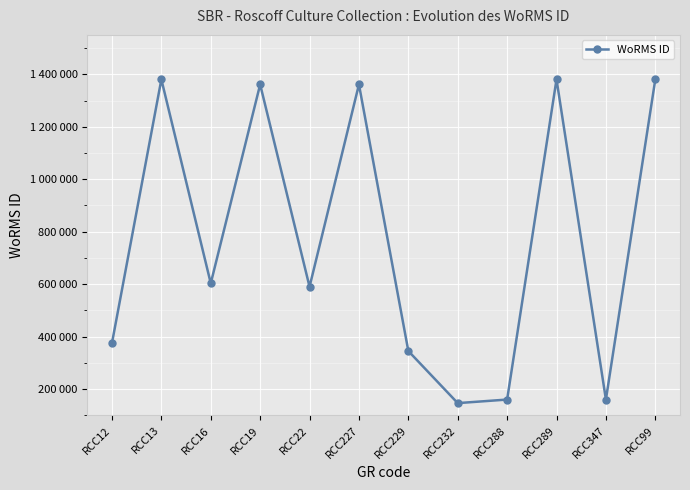

Which label corresponds to the smallest value in the chart?

RCC232